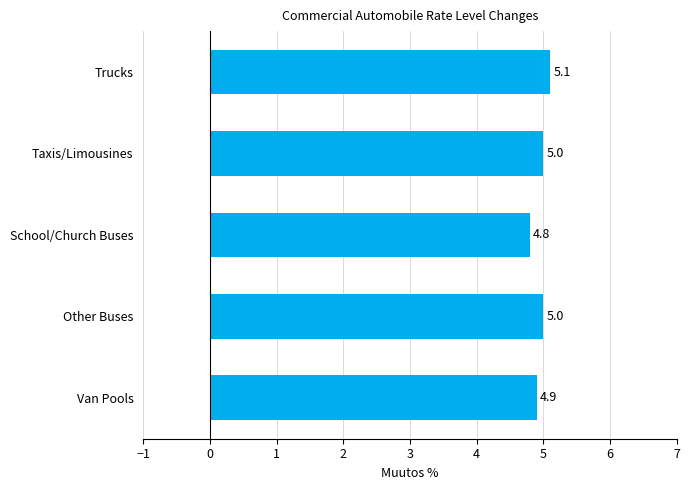

What is the average value?

5.0